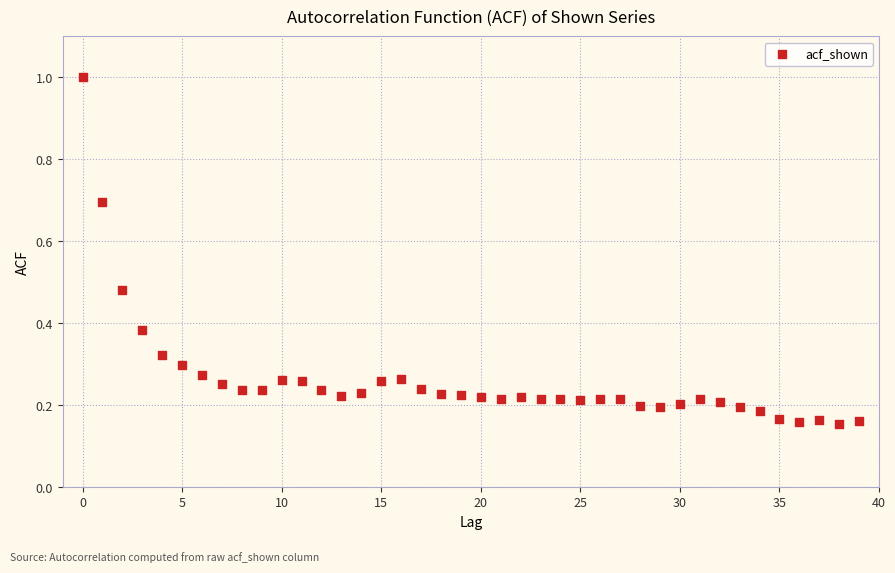

What is the range of Y values (max minus min)?

0.8